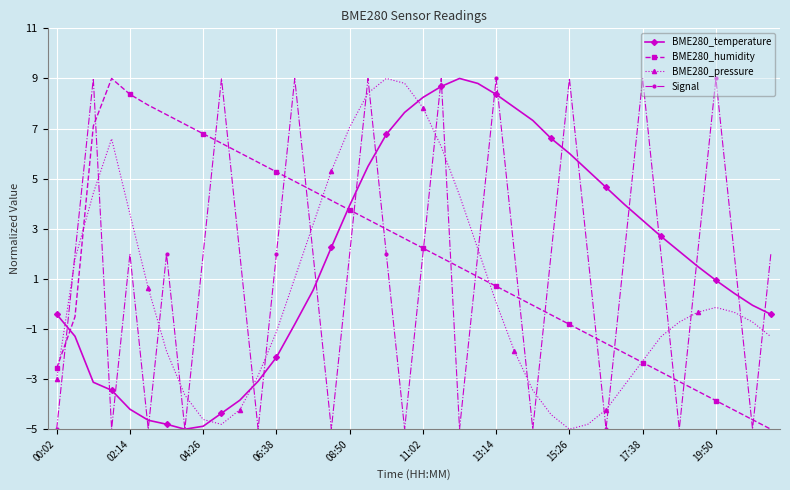

How many interior local peaks does the Signal series have?

11